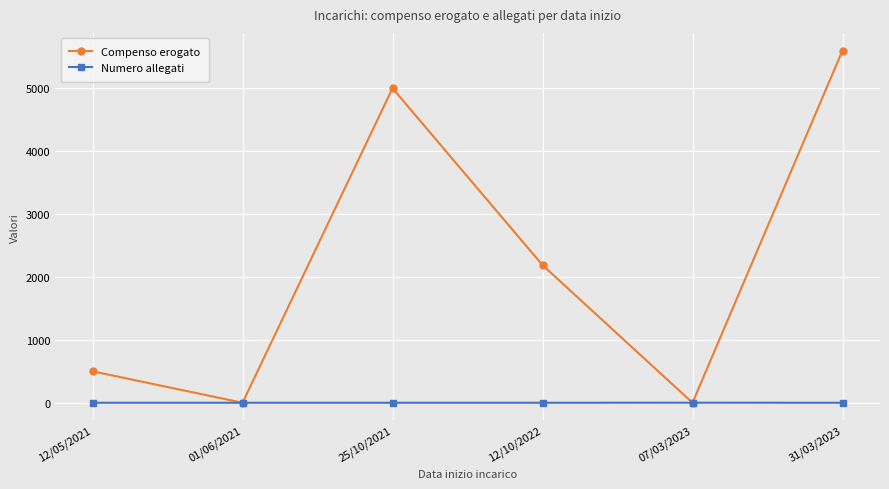

Where is Compenso erogato nearest to the value 2800?

12/10/2022